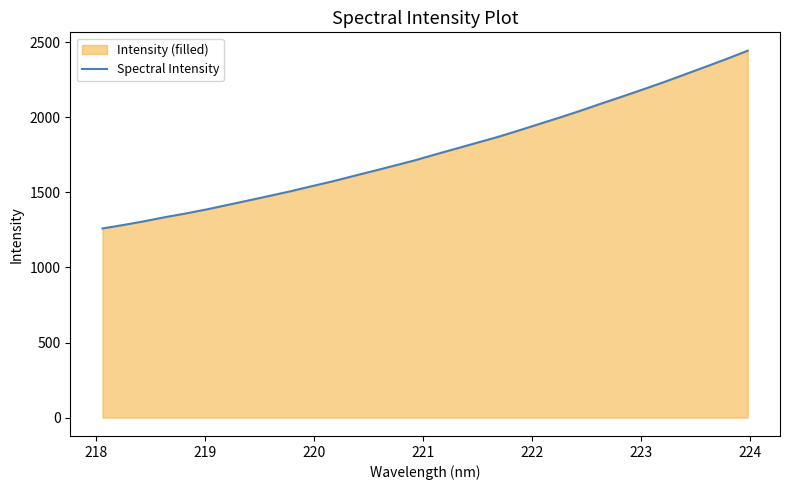

What is the minimum value shown in the chart?

1259.6